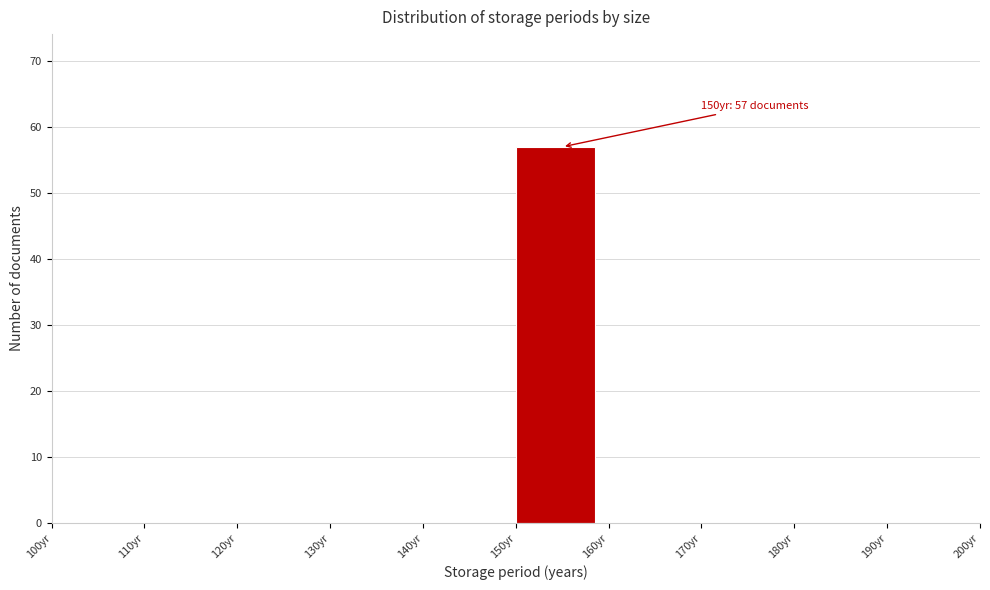

Over which range of the x-axis is the bar tallest?

150 to 160